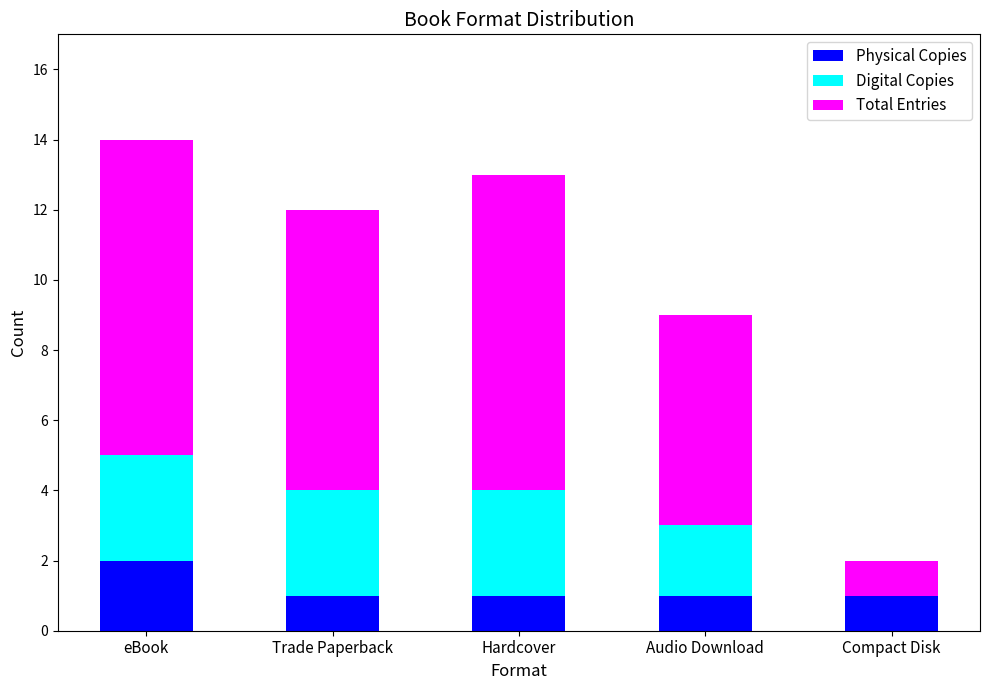

Which series has the largest total across all categories?

Total Entries